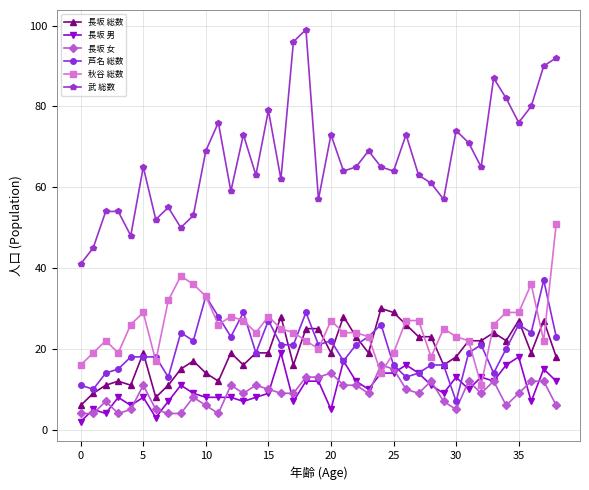

List the series in order of their peak value, highest first.

武 総数, 秋谷 総数, 芦名 総数, 長坂 総数, 長坂 男, 長坂 女